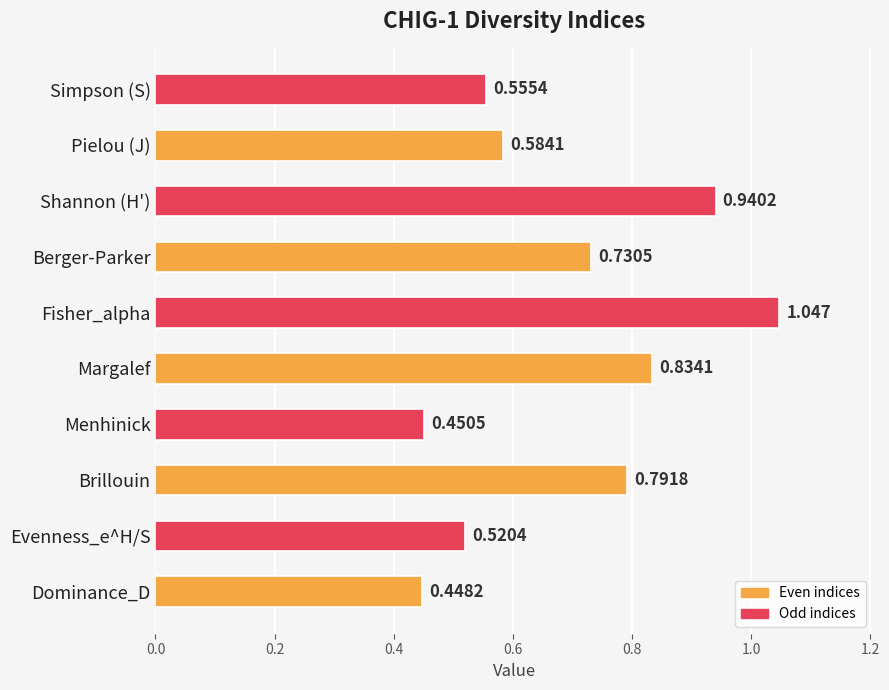

List the labels in order of value, largest first.

Fisher_alpha, Shannon (H'), Margalef, Brillouin, Berger-Parker, Pielou (J), Simpson (S), Evenness_e^H/S, Menhinick, Dominance_D